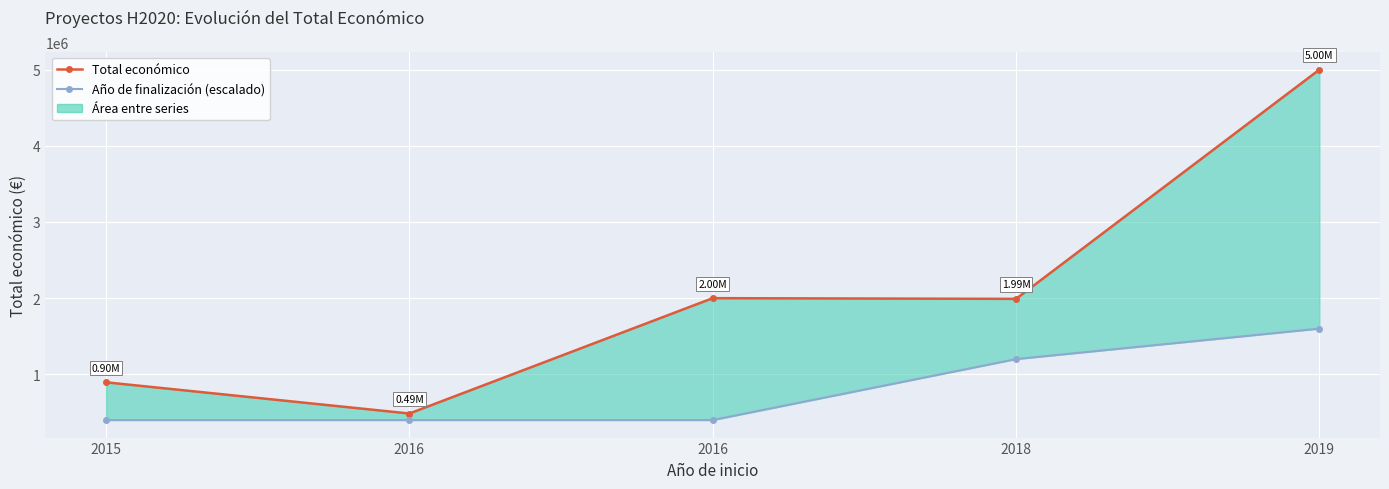

What value does the Total económico series have at 2019?

4997945